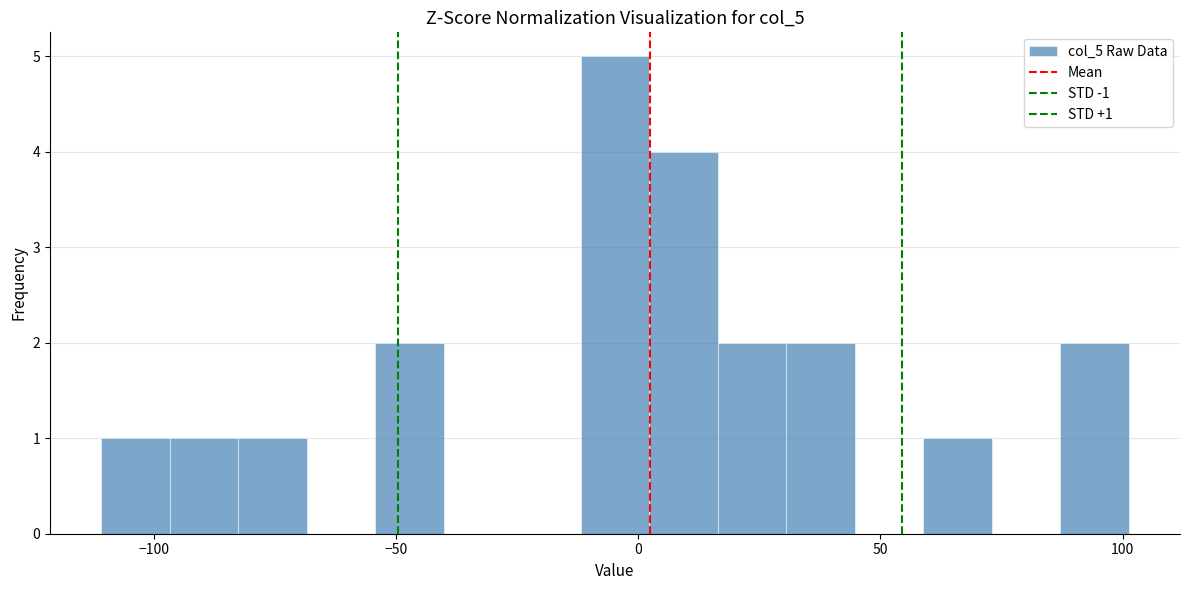

Read against the x-axis, roughly where is the centre of the tallest bar?

-5